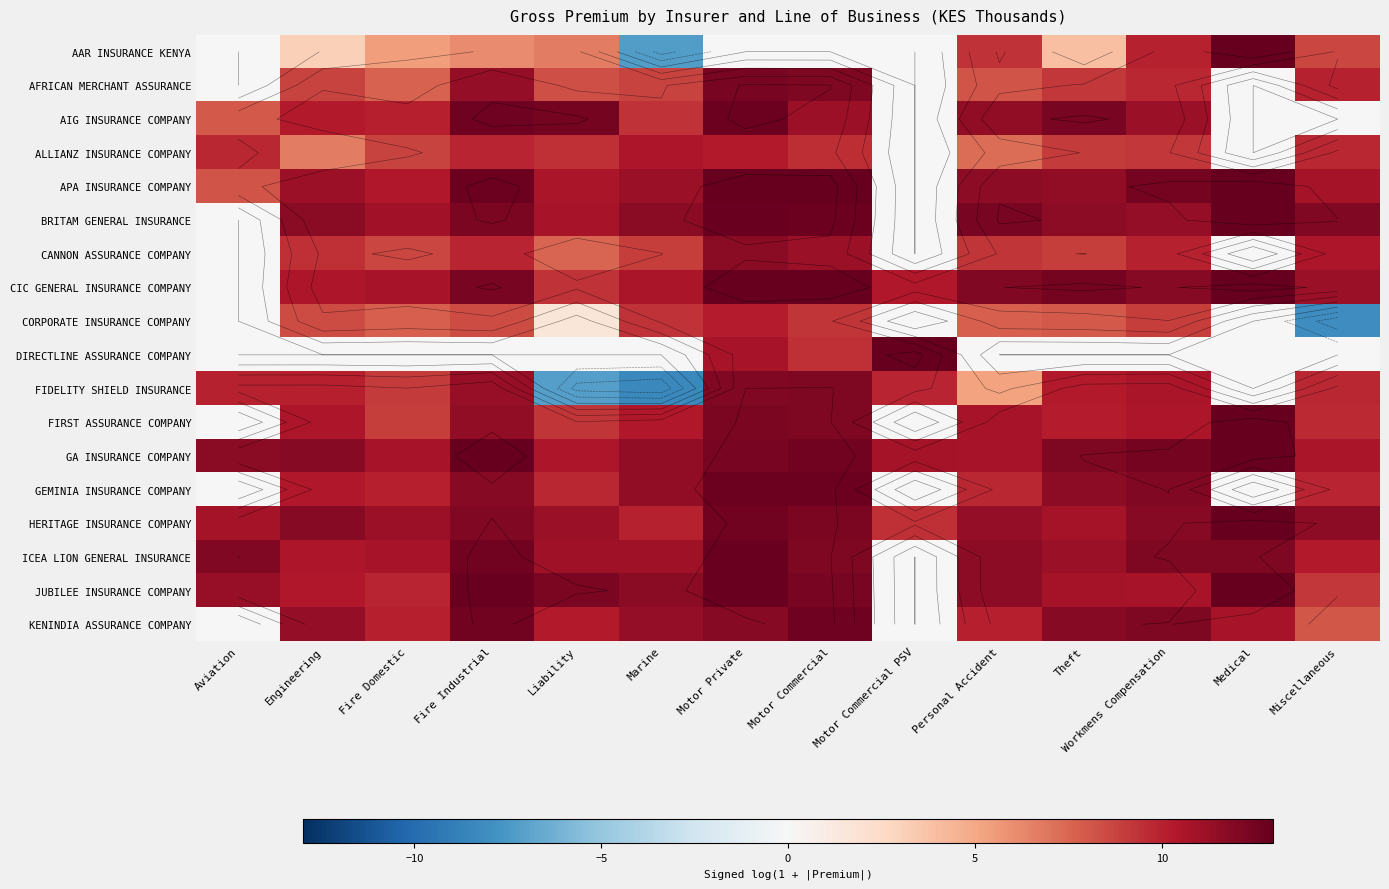

What is the minimum value shown in the chart?

-8.4